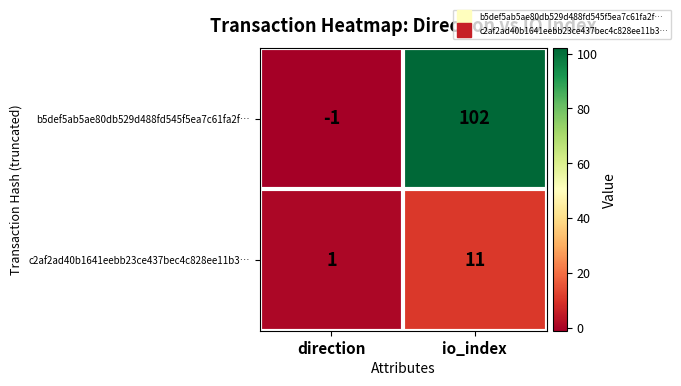

Which series has the largest total across all categories?

b5def5ab5ae80db529d488fd545f5ea7c61fa2f…